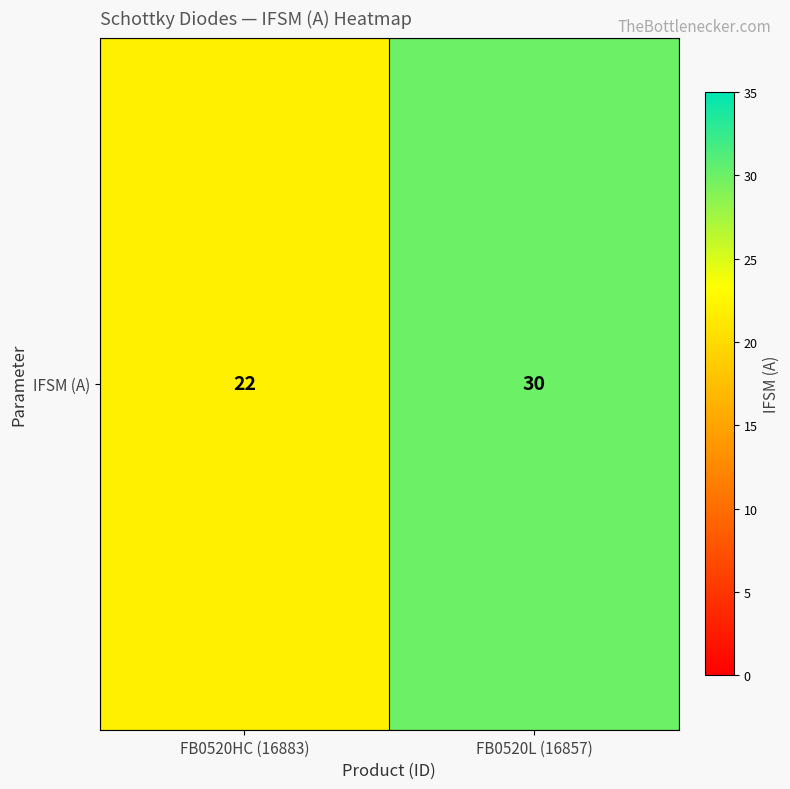

True or false: the data shows 19 at FB0520L (16857).

False